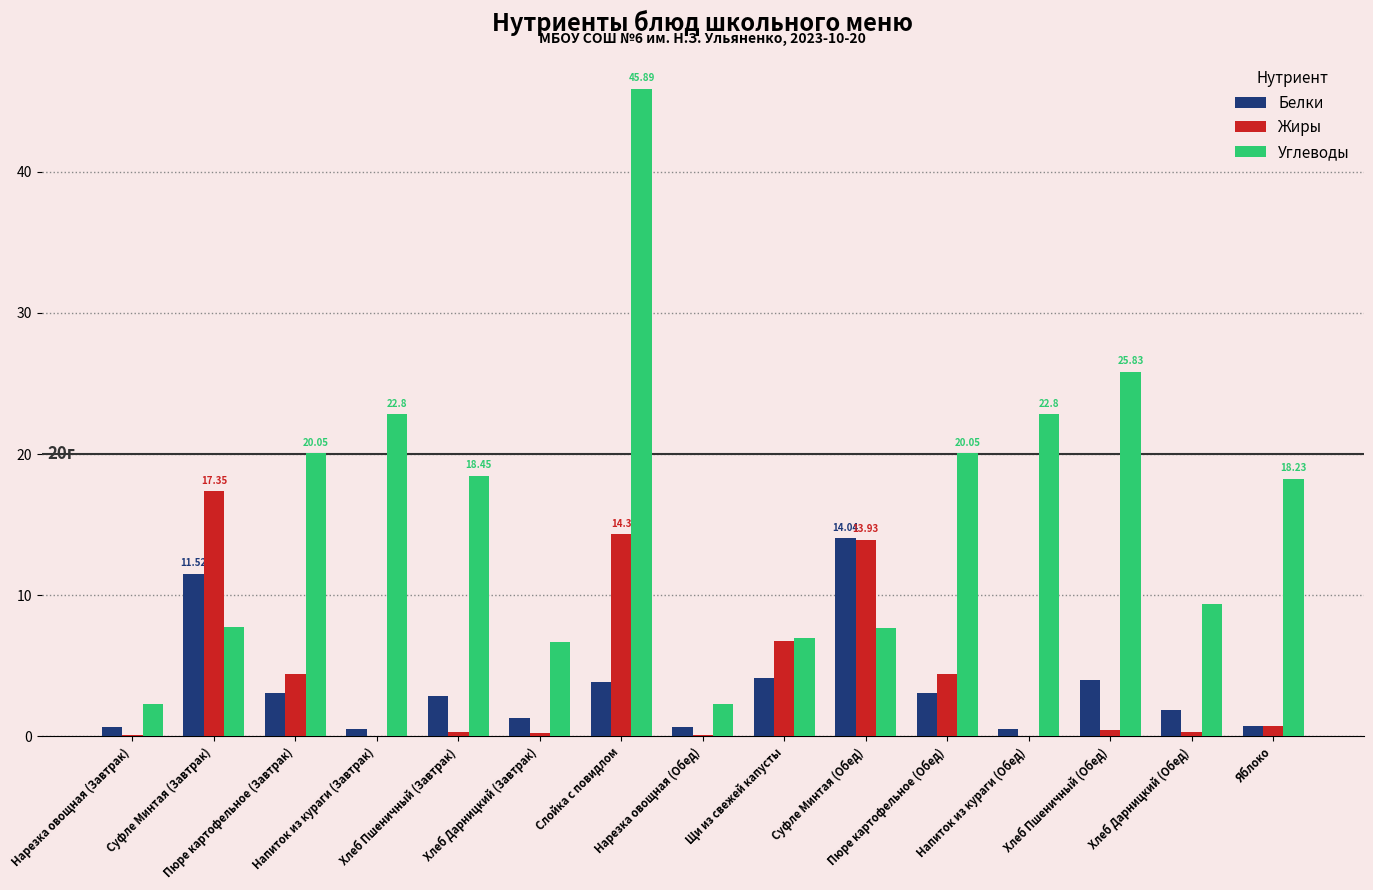

How many data points does each series have?

15